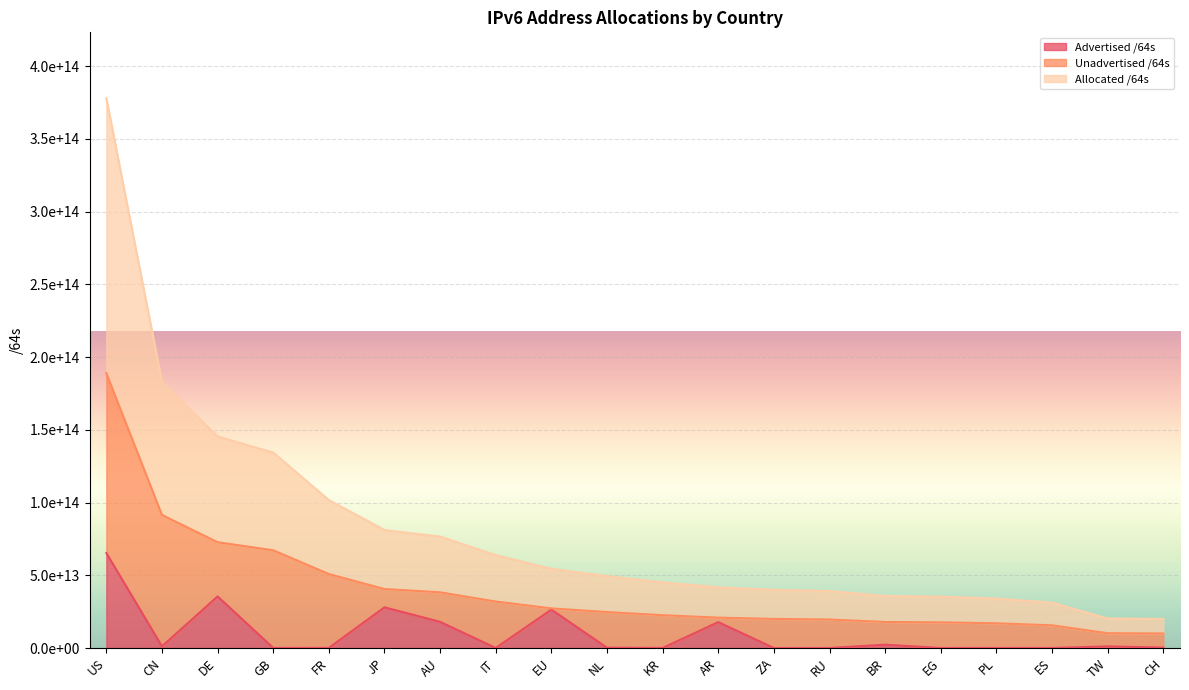

Read the Allocated /64s value at JP.

40545038827521